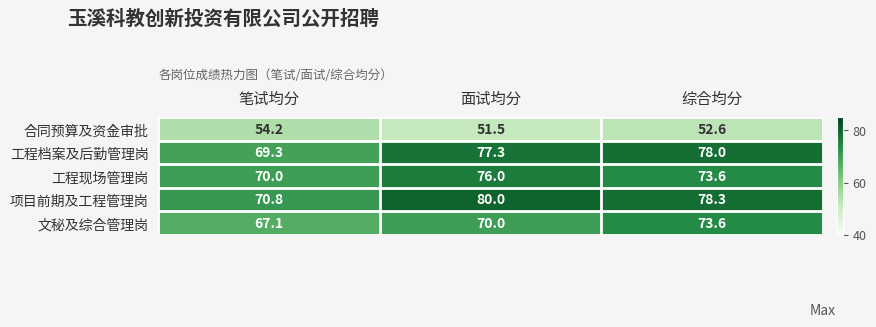

List the series in order of their peak value, highest first.

项目前期及工程管理岗, 工程档案及后勤管理岗, 工程现场管理岗, 文秘及综合管理岗, 合同预算及资金审批